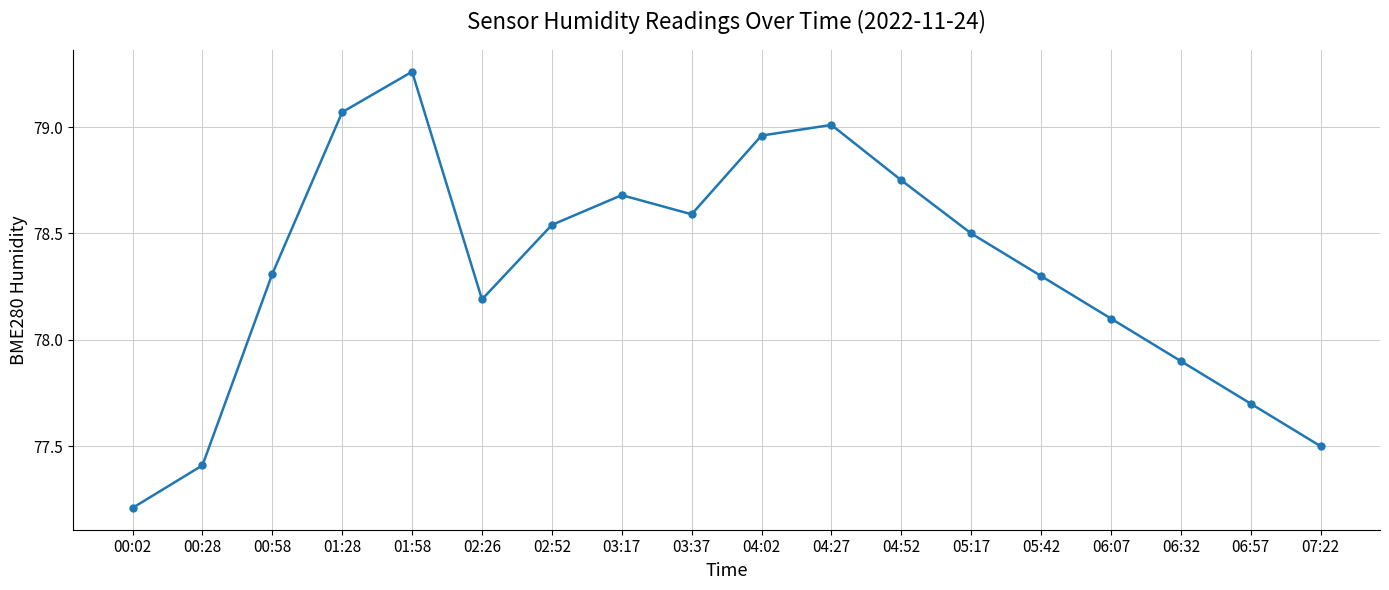

What is the difference between the values at 00:28 and 03:37?

1.2